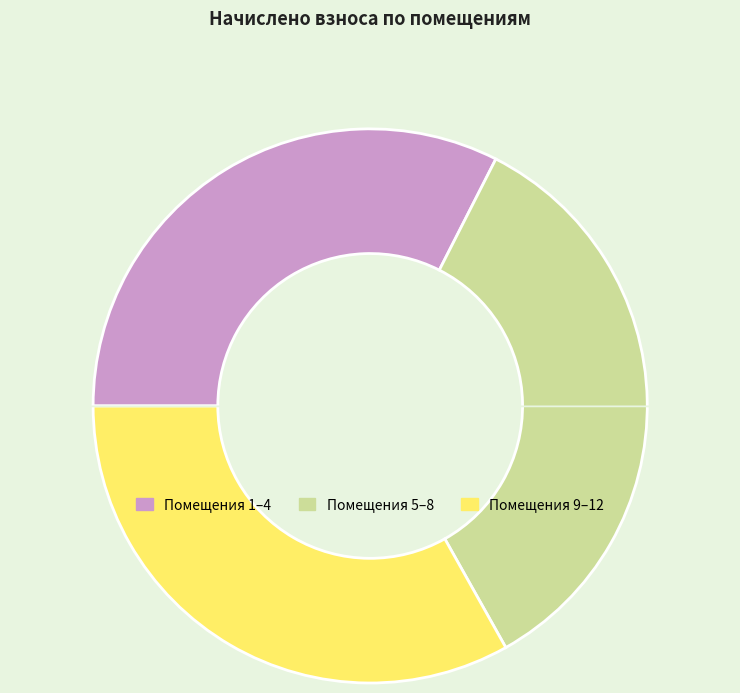

Is there a majority slice in this chart?

No